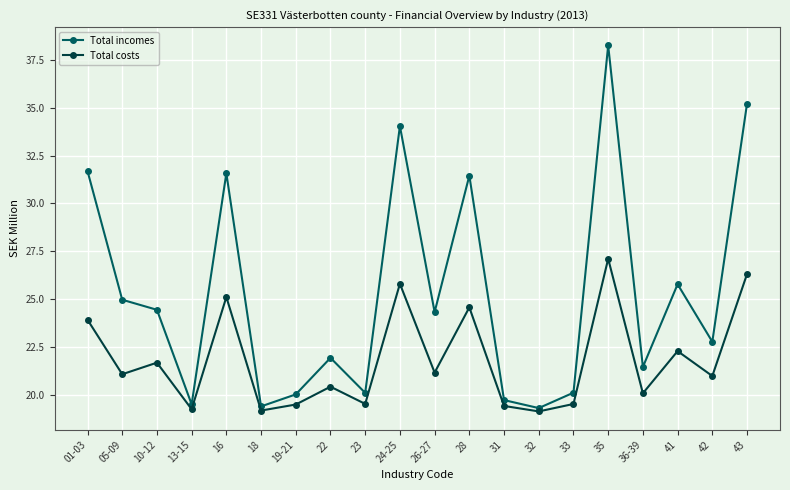

Is the value of Total costs at 26-27 greater than the value of Total incomes at 23?

Yes